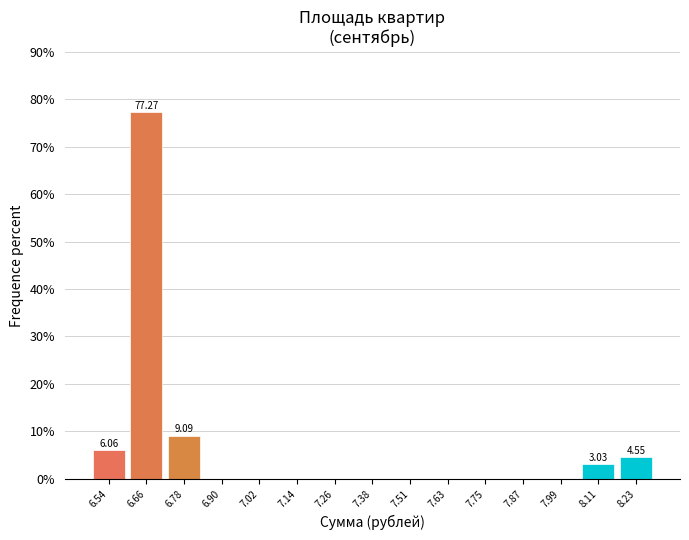

Which range on the x-axis has the tallest bar?

6.60 to 6.72